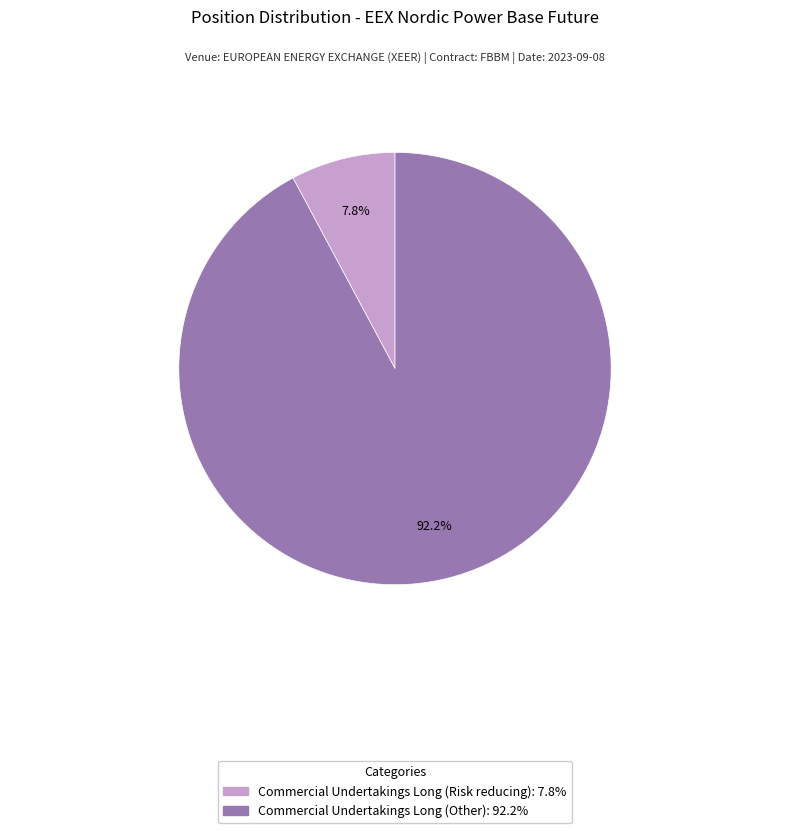

Is there a majority slice in this chart?

Yes